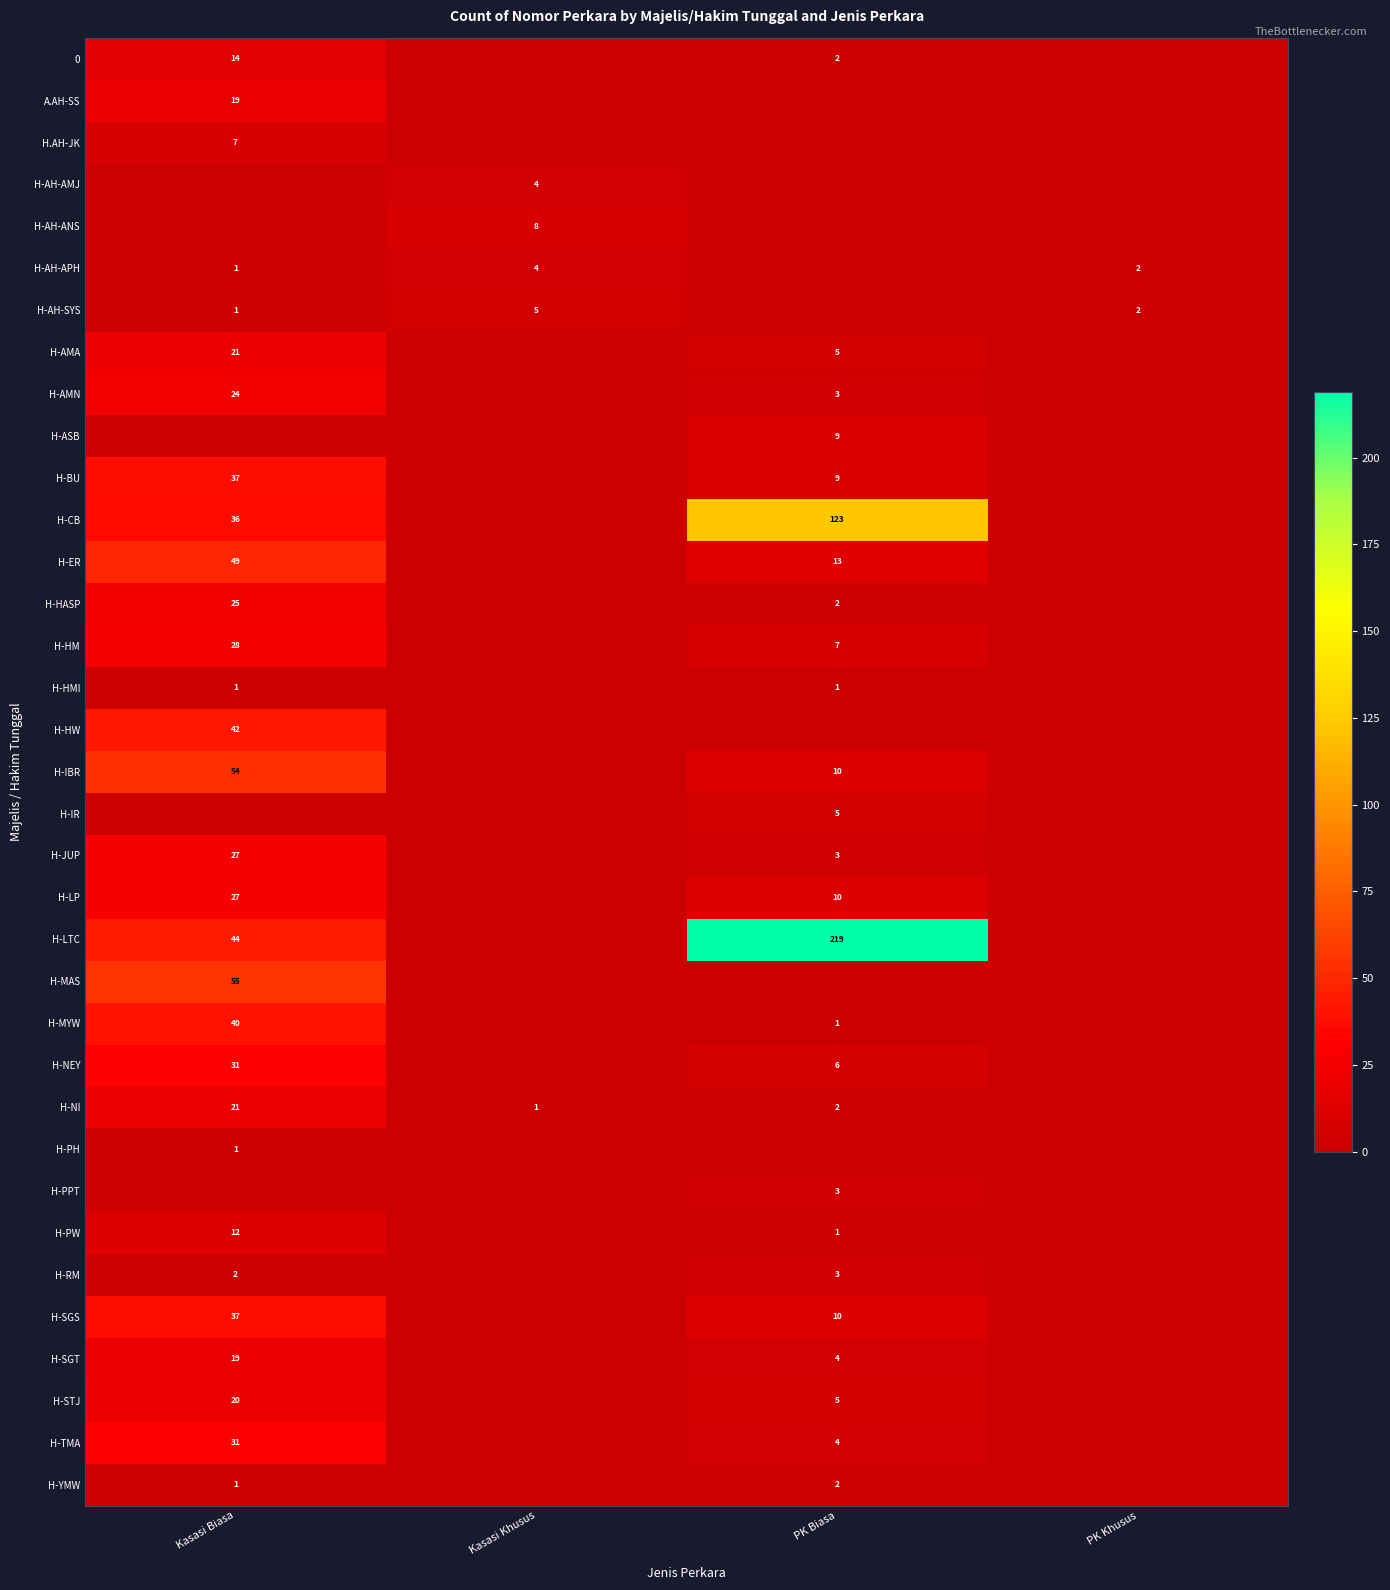

How many data points in H-IR are above 0?

1